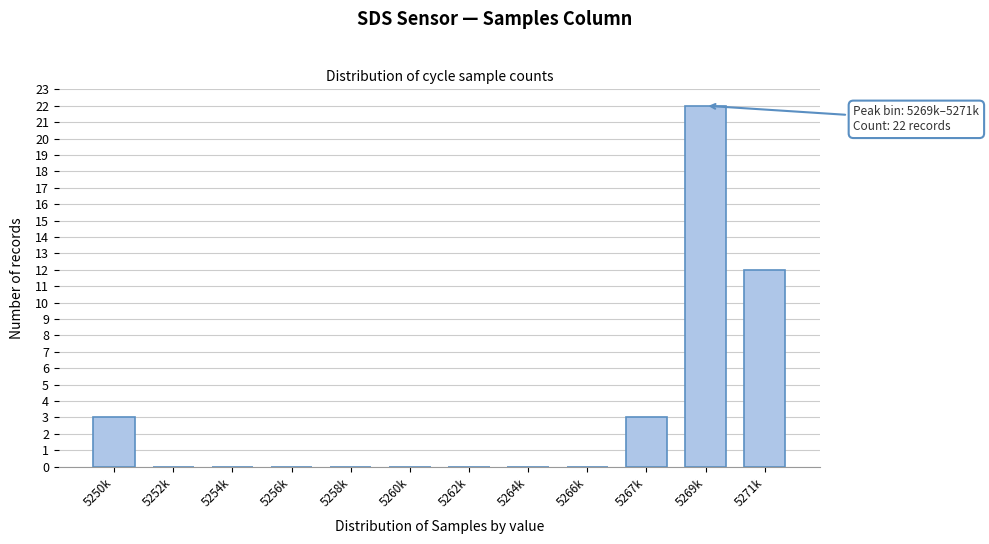

What is the maximum value shown in the chart?

22